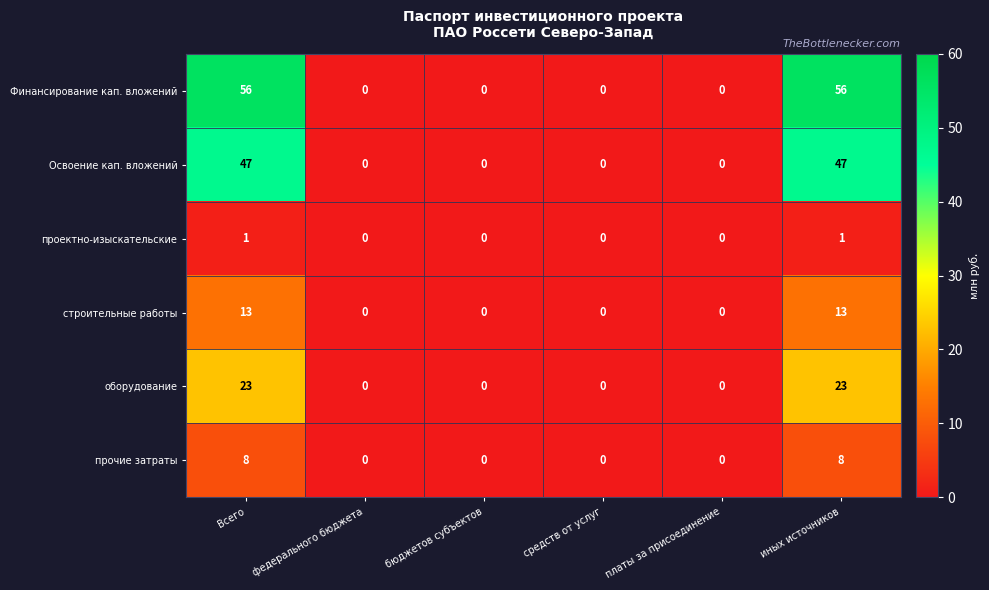

What is the greatest value displayed?

56